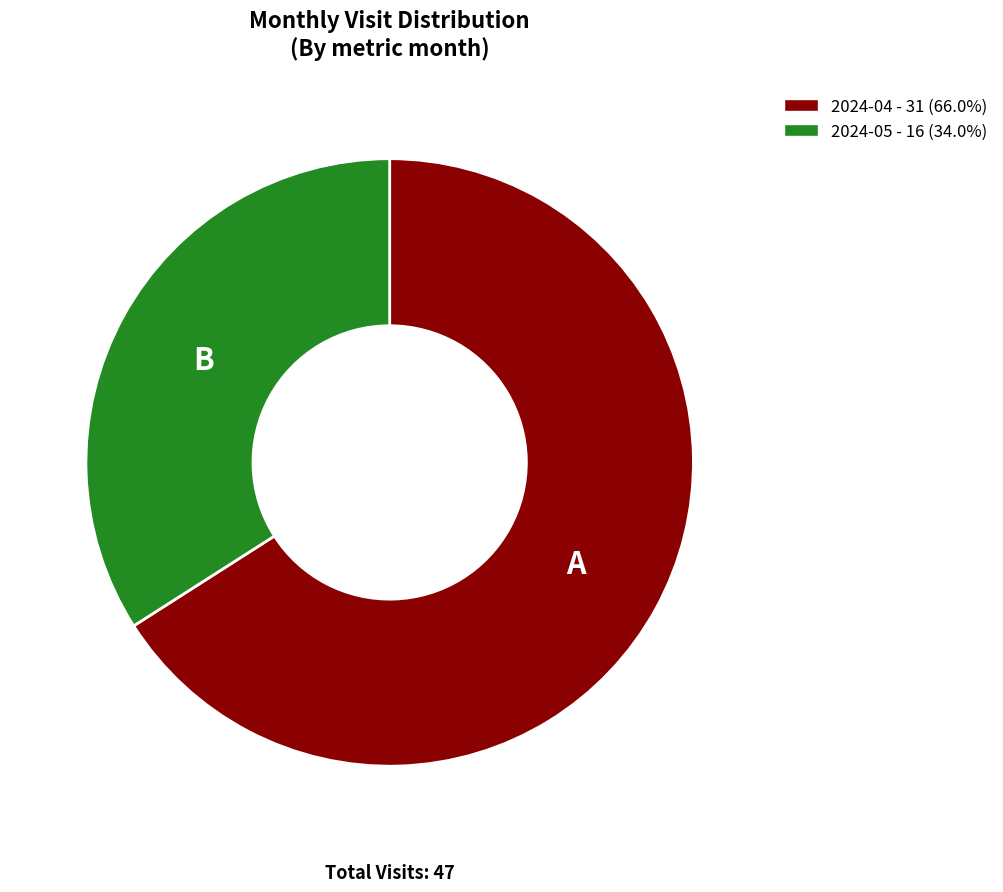

Rank the categories by value from highest to lowest.

2024-04, 2024-05